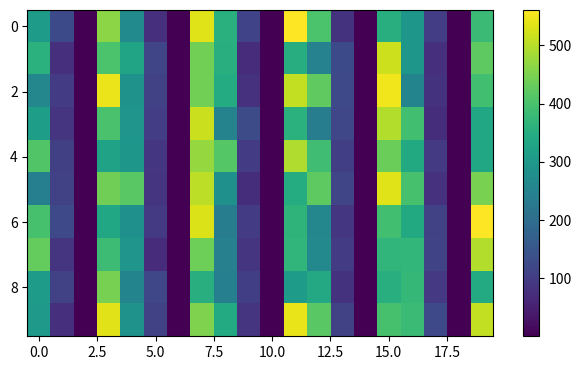

Which label corresponds to the largest value in the chart?

19